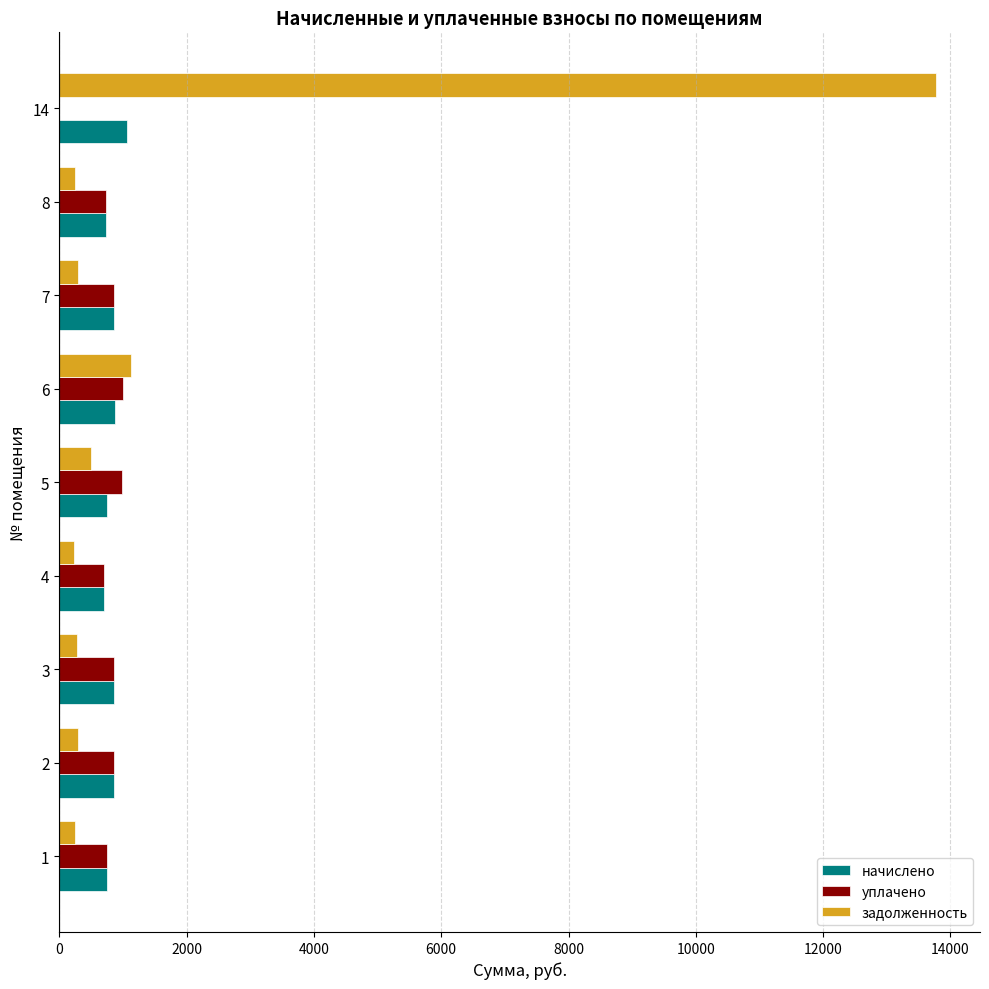

How many values in the уплачено series exceed 853?

5